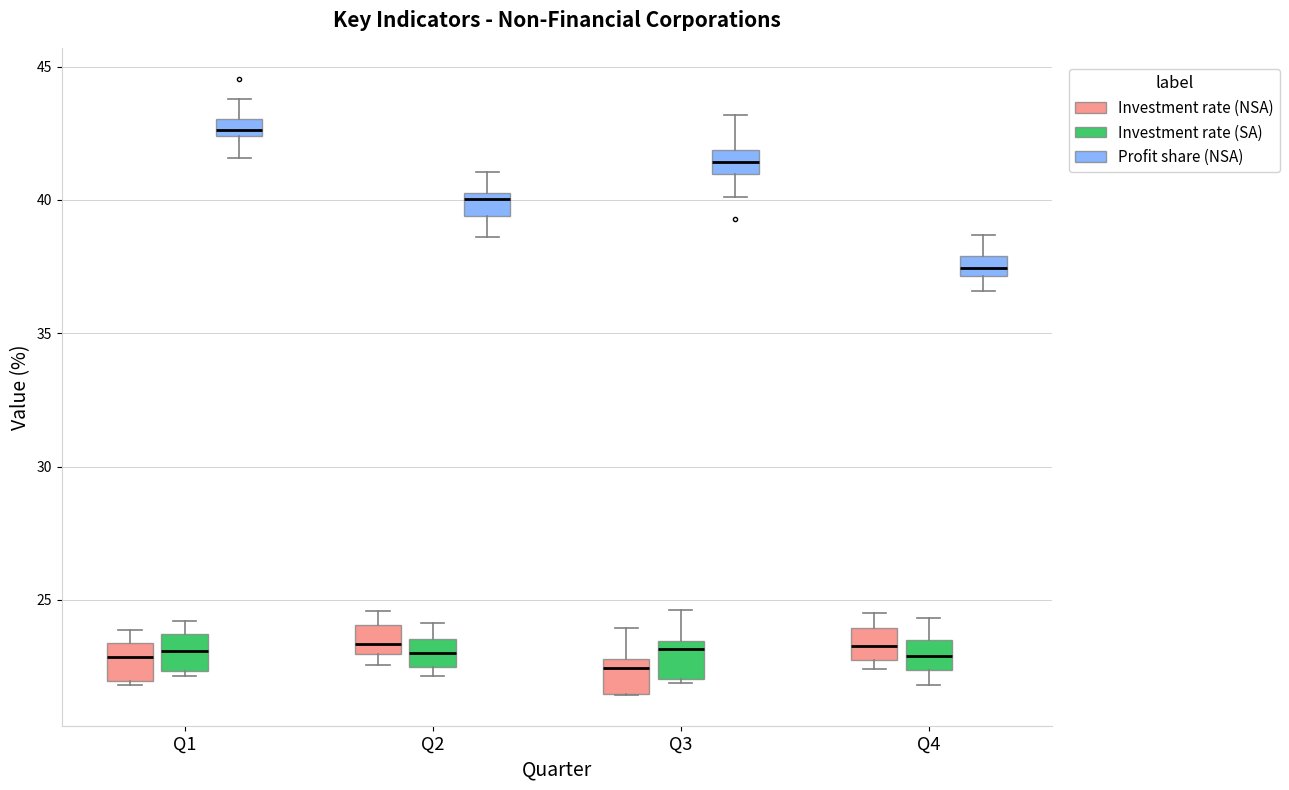

Where does the upper whisker of the box for Q3 (Investment rate (SA)) end on the y-axis? The values are not printed on the chart, so give them approximately, as read against the axis.

24.5